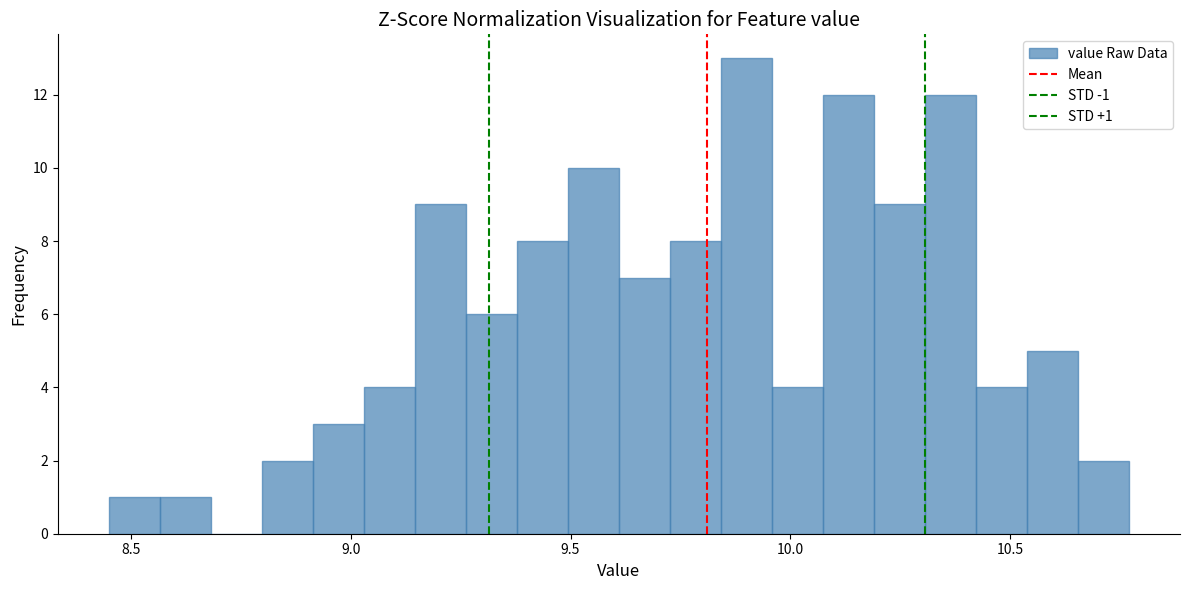

Read against the x-axis, roughly where is the centre of the tallest bar?

9.90